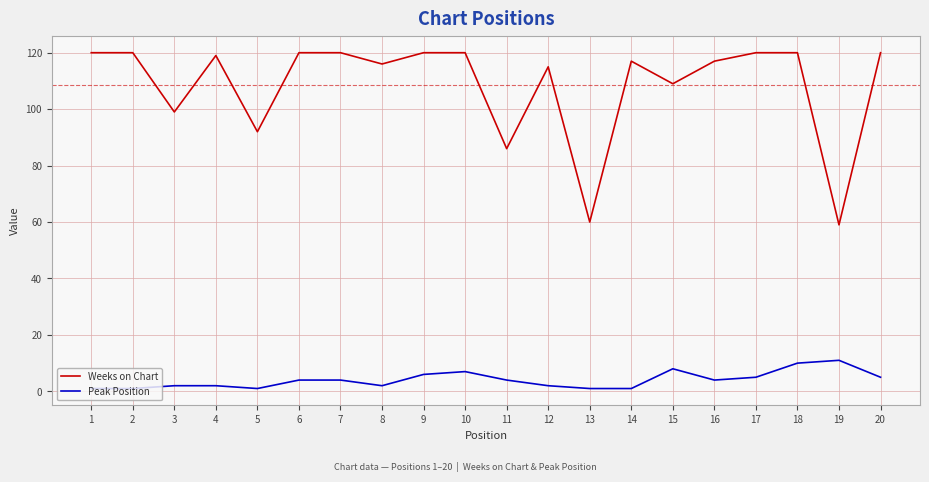

The value of Weeks on Chart at 20 is 81. True or false?

False